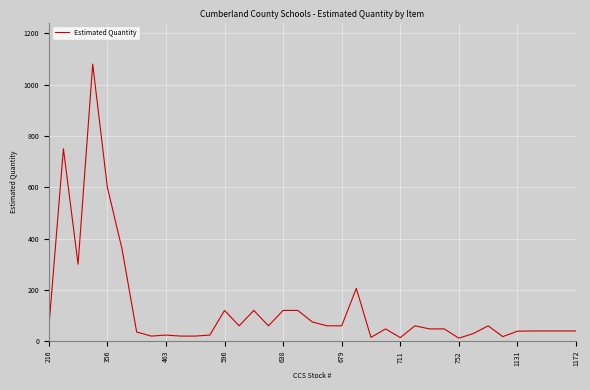

What is the maximum value shown in the chart?

1080